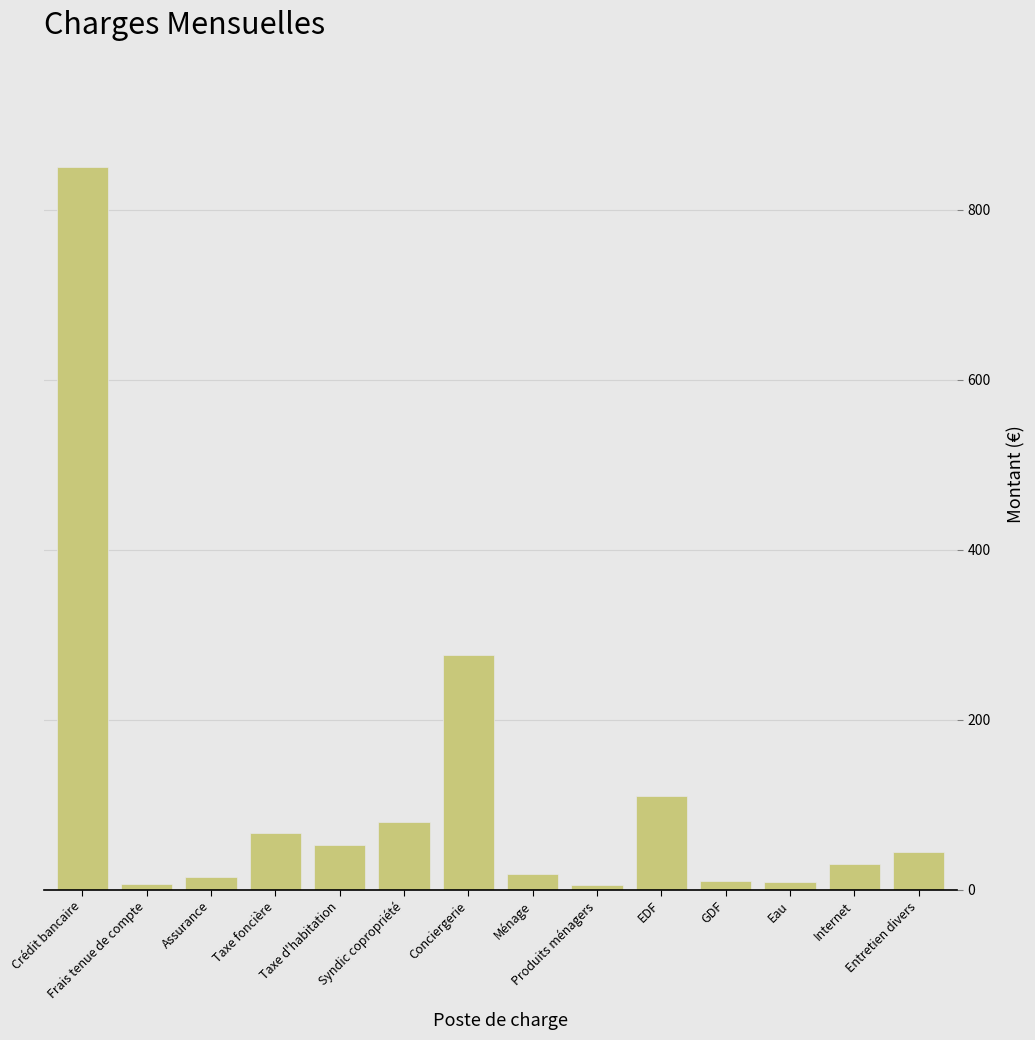

At which label is the value closest to 427?

Conciergerie